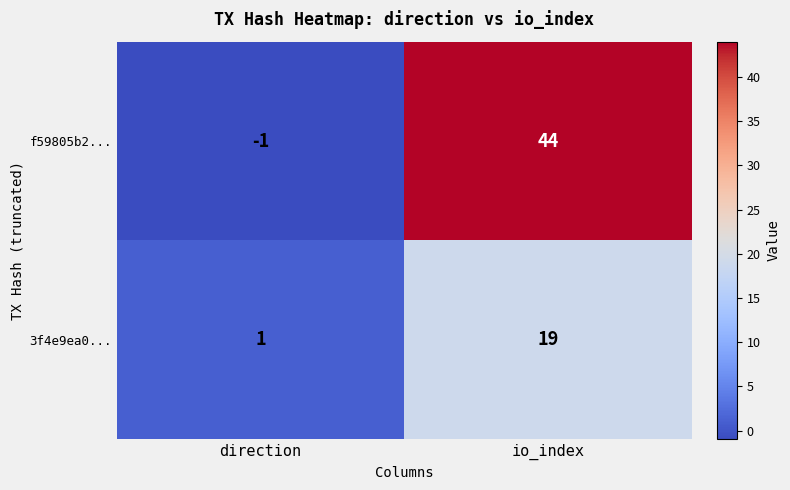

Is the value of 3f4e9ea0... at direction greater than the value of f59805b2... at io_index?

No